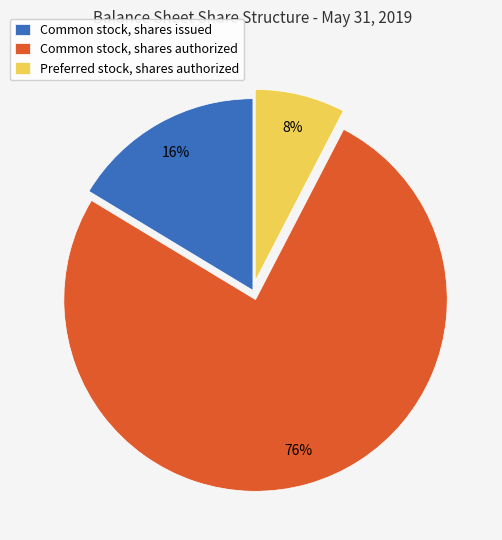

Which slice is the largest?

Common stock, shares authorized